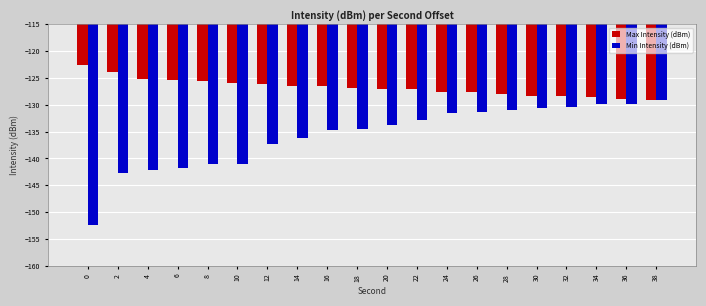

What is the value of the Min Intensity (dBm) bar at the 18th from the left?

-129.8